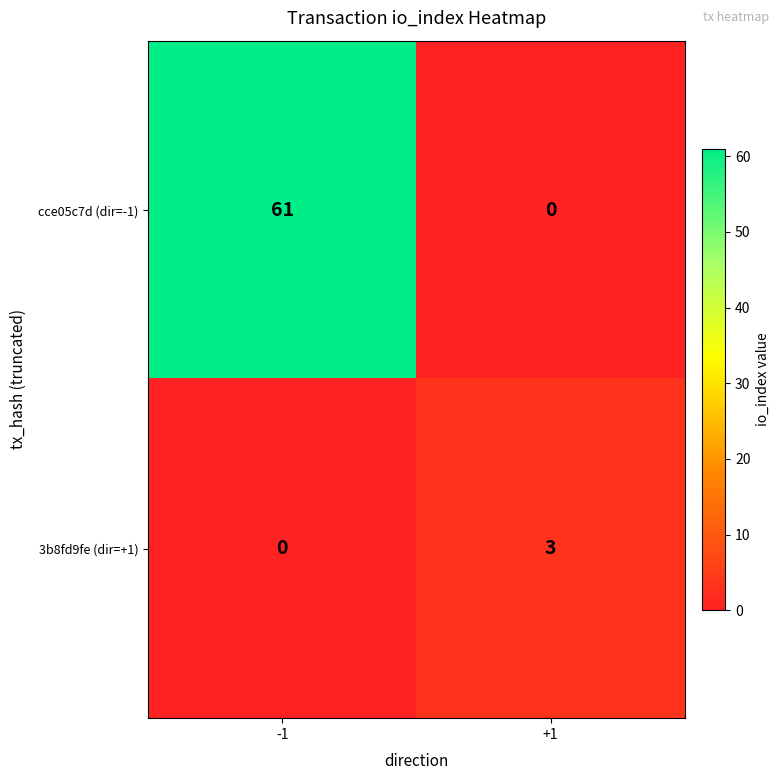

List the series in order of their overall mean, highest first.

cce05c7d (dir=-1), 3b8fd9fe (dir=+1)